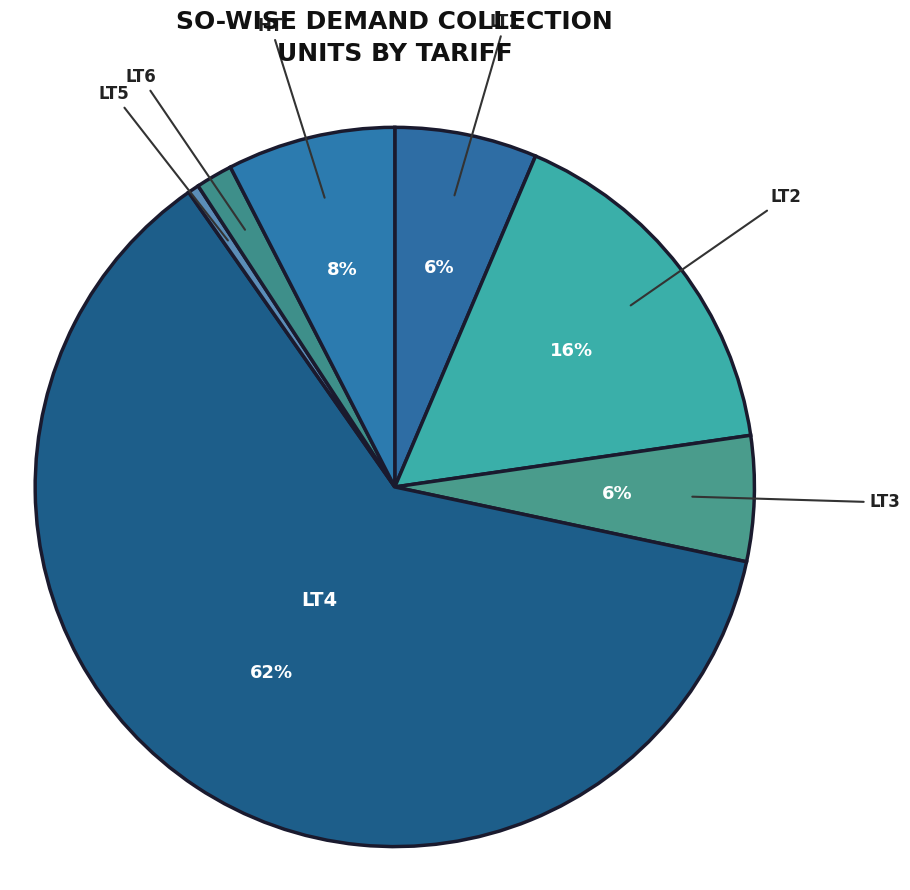

How many segments does this pie chart have?

7